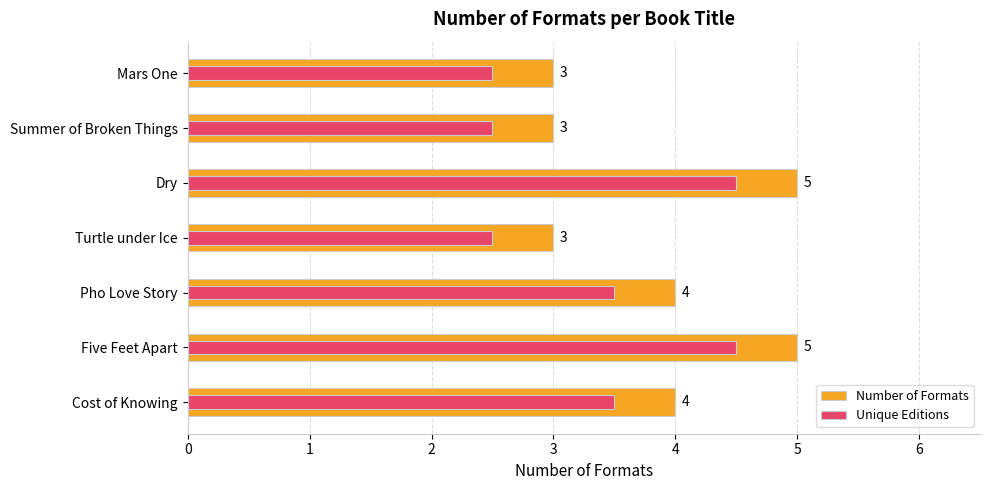

The Unique Editions series shows 3.5 at Pho Love Story. True or false?

True